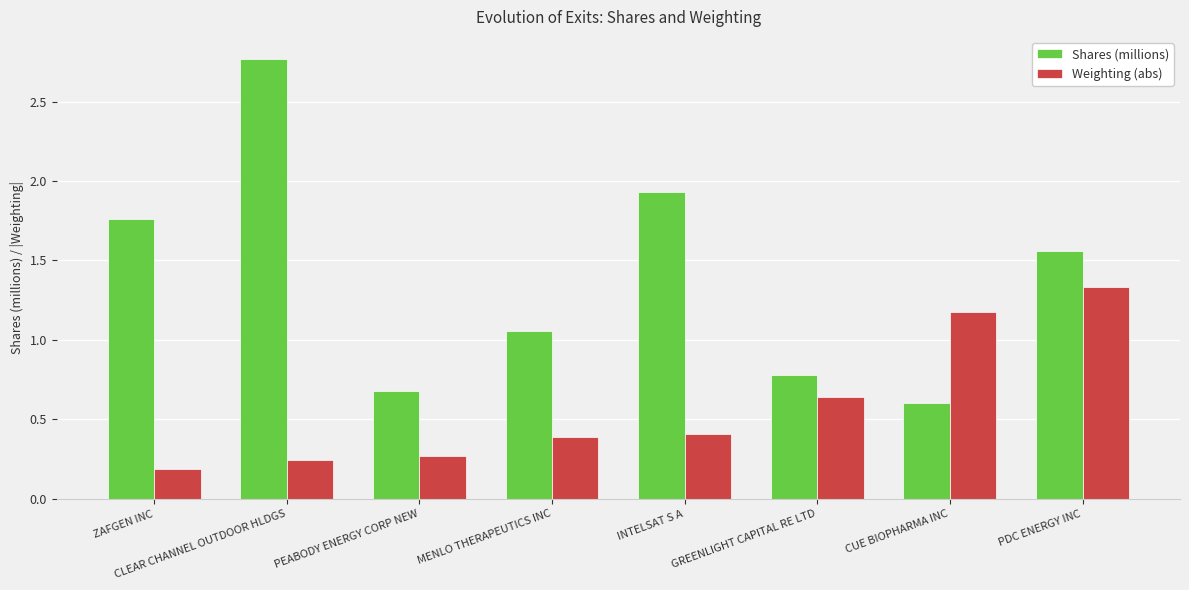

At which category is the sum across all series the highest?

CLEAR CHANNEL OUTDOOR HLDGS